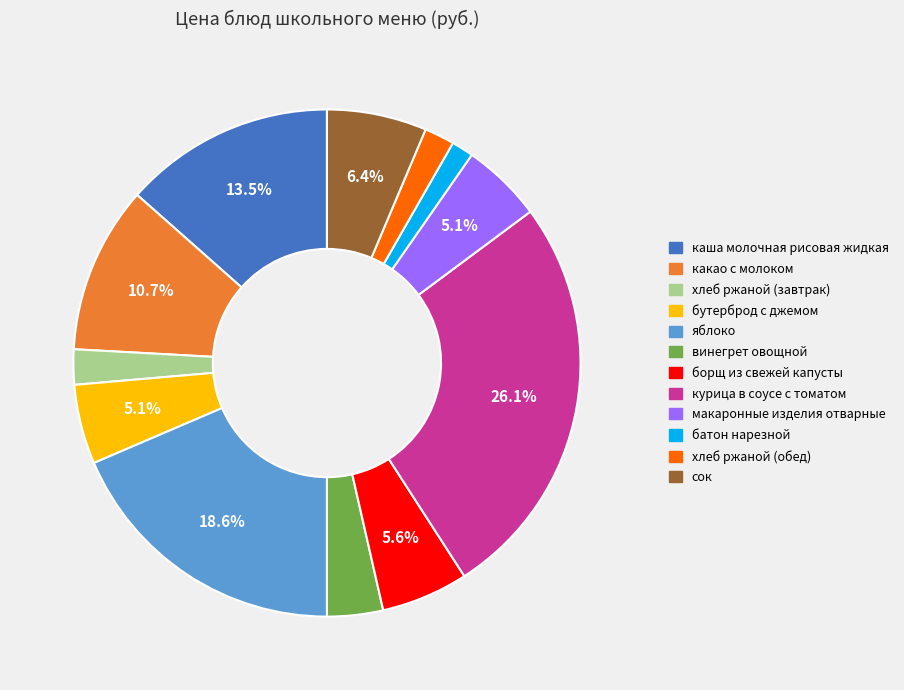

To the nearest percent, what is the combined percentage of борщ из свежей капусты and бутерброд с джемом?

11%